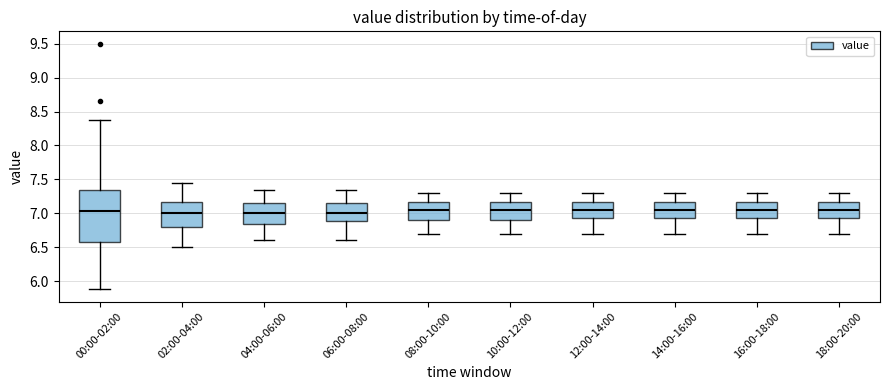

Reading left to right, read every box against the y-axis: the position of its median line, the range the box covers, and the ends of its whiskers. The values are not printed on the chart, so give them approximately, as read against the axis.

00:00-02:00: median 7.05, box 6.60 to 7.35, whiskers 5.90 to 8.40
02:00-04:00: median 7.00, box 6.80 to 7.15, whiskers 6.50 to 7.45
04:00-06:00: median 7.00, box 6.85 to 7.15, whiskers 6.60 to 7.35
06:00-08:00: median 7.00, box 6.90 to 7.15, whiskers 6.60 to 7.35
08:00-10:00: median 7.05, box 6.90 to 7.15, whiskers 6.70 to 7.30
10:00-12:00: median 7.05, box 6.90 to 7.15, whiskers 6.70 to 7.30
12:00-14:00: median 7.05, box 6.95 to 7.15, whiskers 6.70 to 7.30
14:00-16:00: median 7.05, box 6.95 to 7.15, whiskers 6.70 to 7.30
16:00-18:00: median 7.05, box 6.95 to 7.15, whiskers 6.70 to 7.30
18:00-20:00: median 7.05, box 6.95 to 7.15, whiskers 6.70 to 7.30